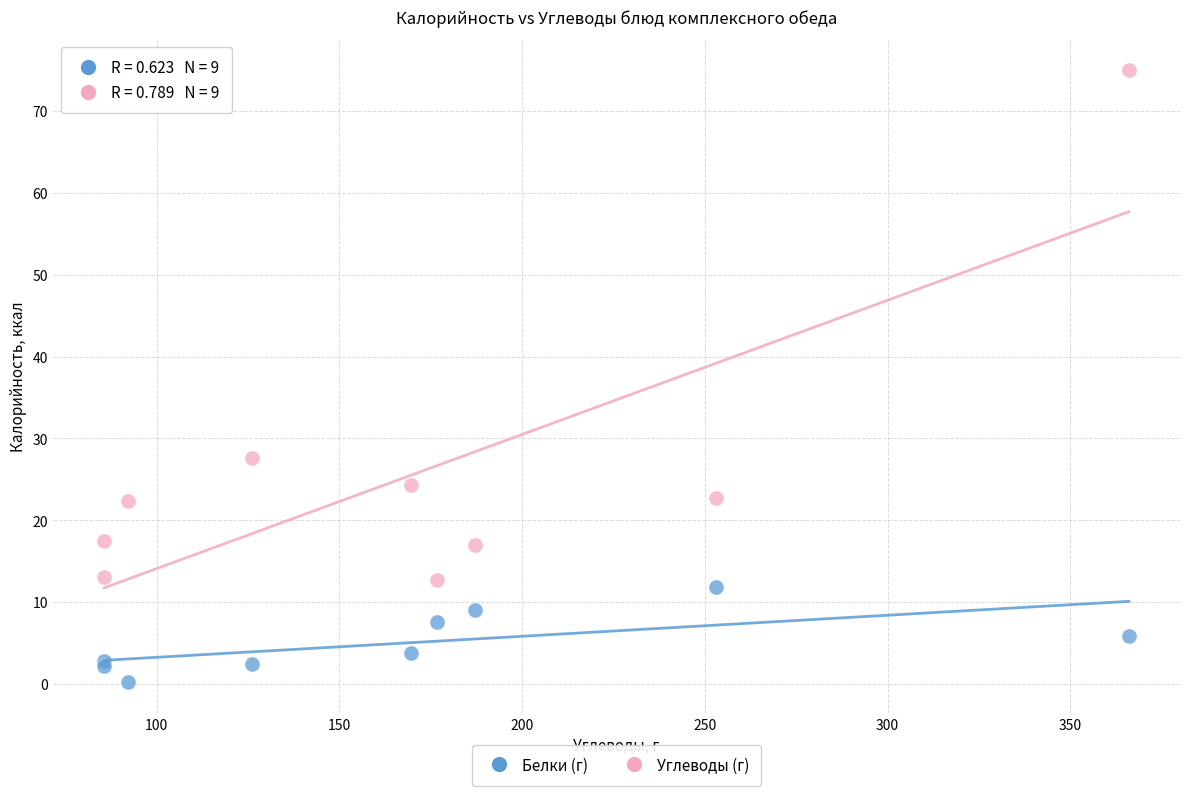

Which series contains the highest Y value?

Углеводы (г)